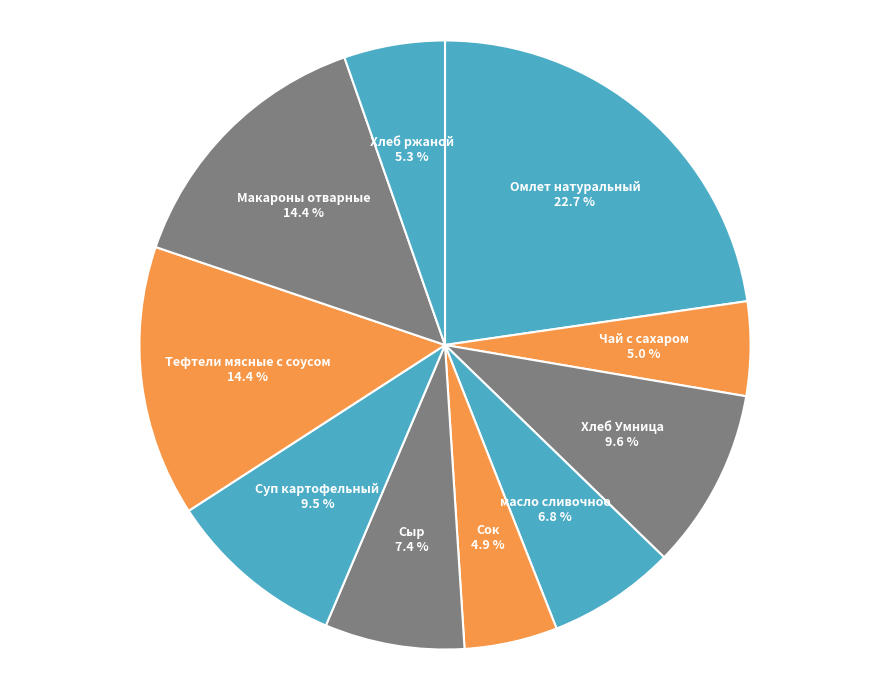

Is there a majority slice in this chart?

No